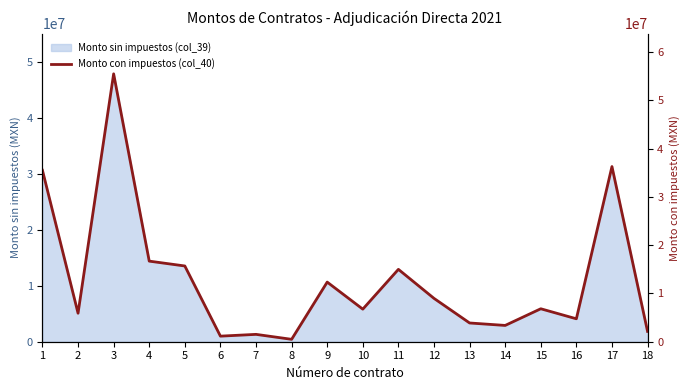

What is the value of the 5th point from the left?

15698384.4